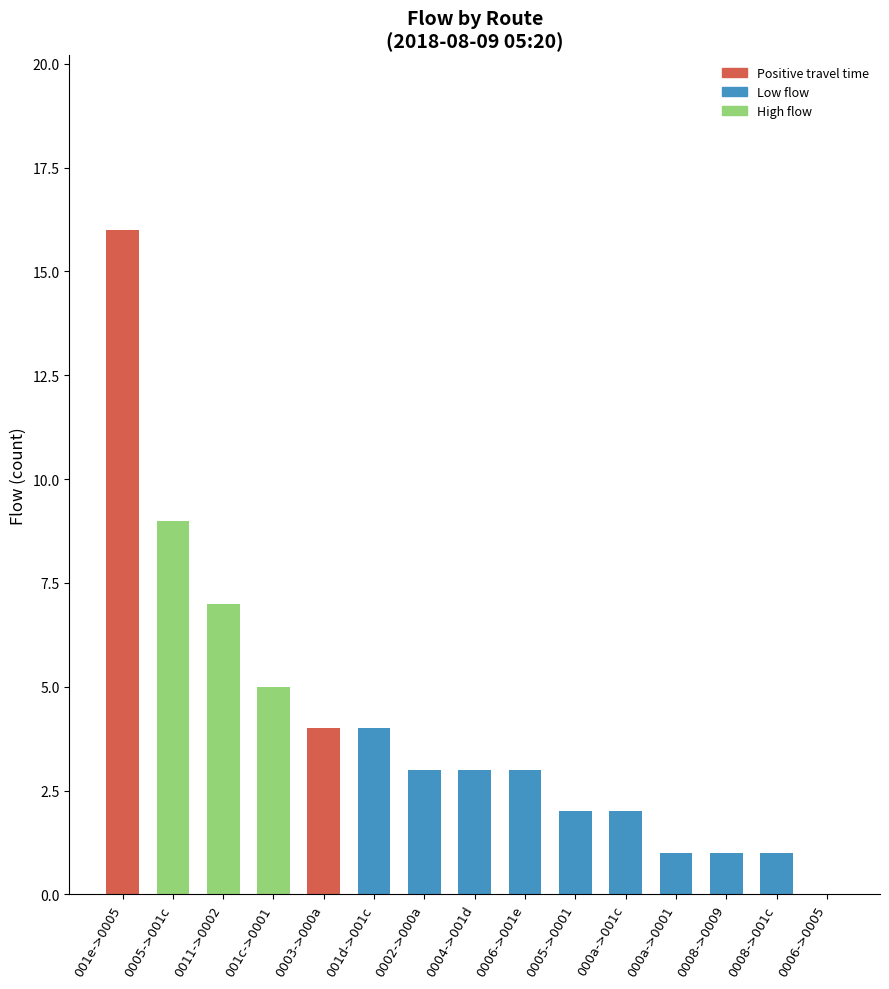

Where does the data first go above 3?

001e->0005